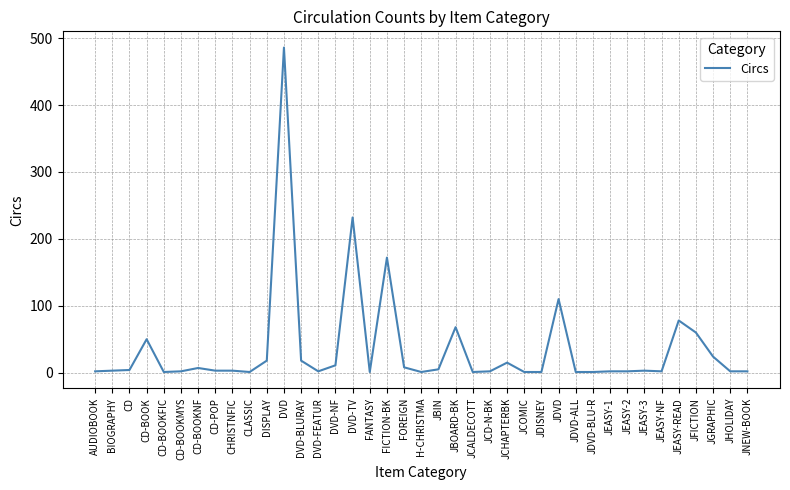

The chart shows a value of 15 at JCHAPTERBK. True or false?

True